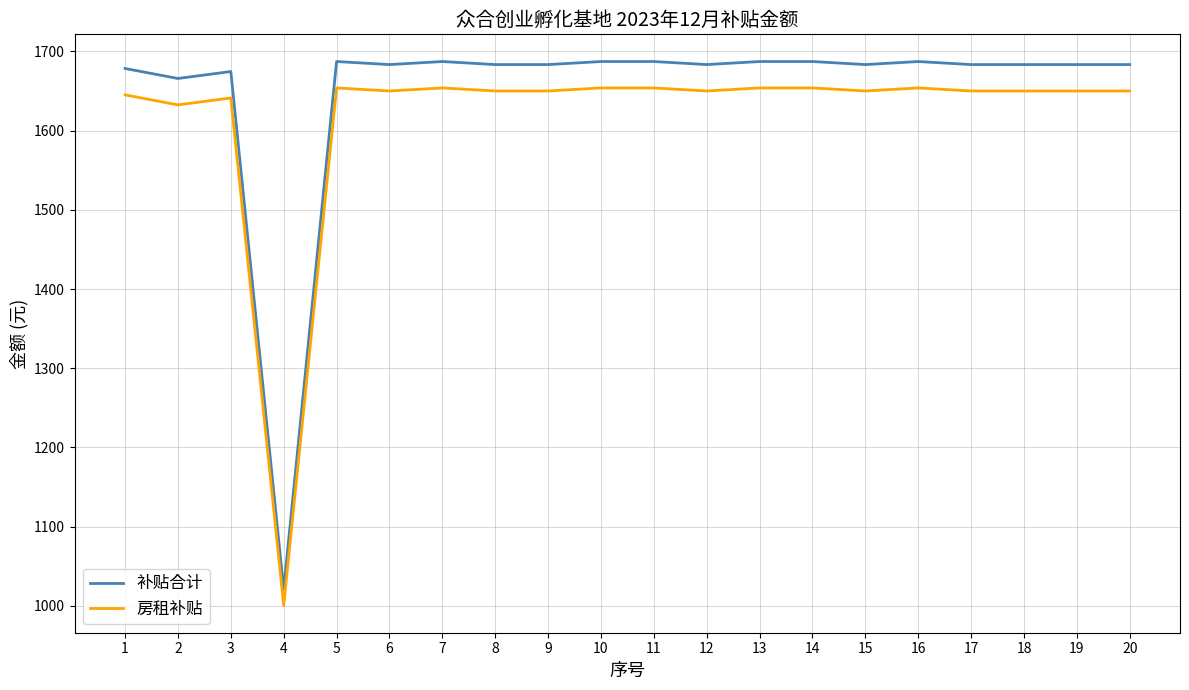

Which series has the largest range (max minus min)?

补贴合计